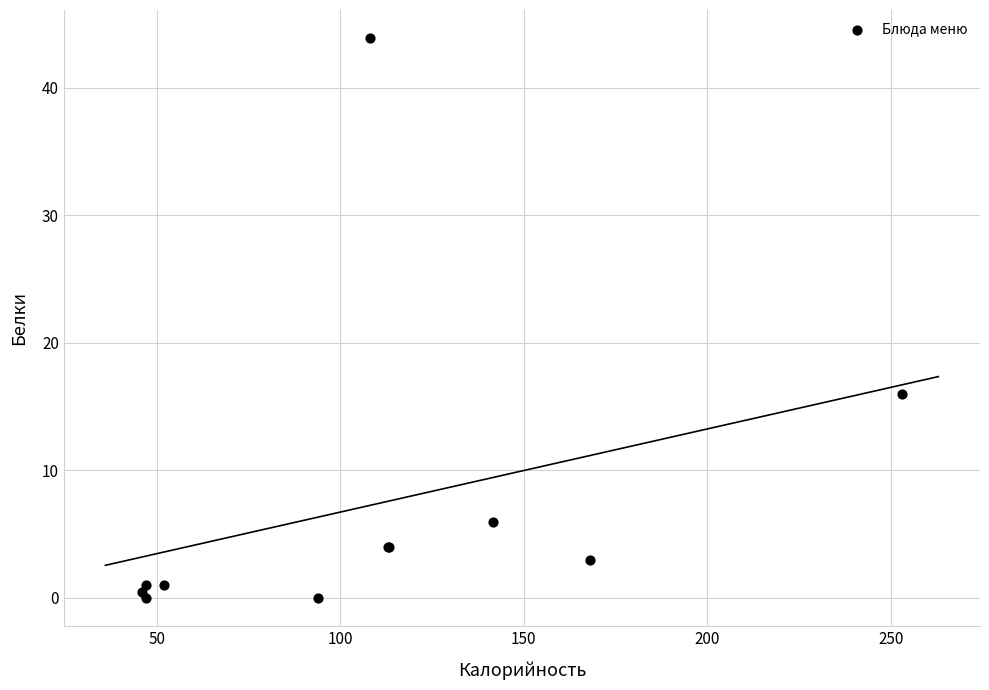

What Y value in the scatter plot is closest to 21?

16.0